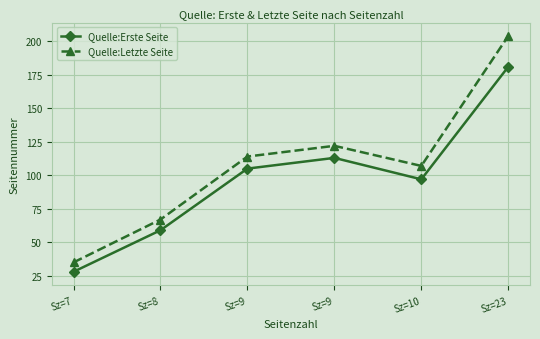

What is the spread (max minus min) of values at Sz=10?

10